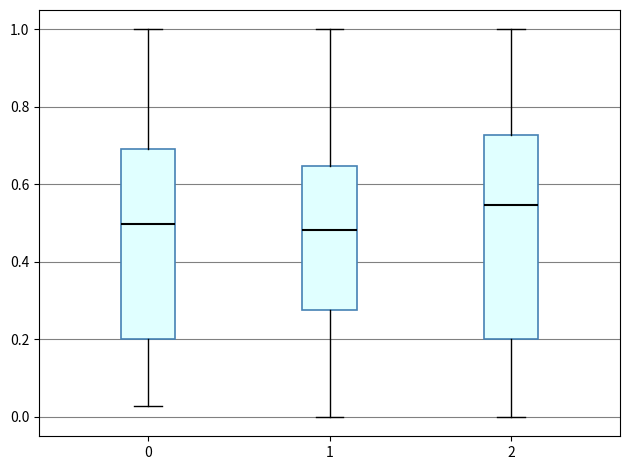

Reading left to right, transcribe this box plot: for each box, give where its median line is, the range the box spans, and where its two whiskers end, as read against the y-axis. The values are not printed on the chart, so give them approximately, as read against the axis.

0: median 0.50, box 0.20 to 0.70, whiskers 0.02 to 1.00
1: median 0.48, box 0.28 to 0.64, whiskers 0.00 to 1.00
2: median 0.54, box 0.20 to 0.72, whiskers 0.00 to 1.00